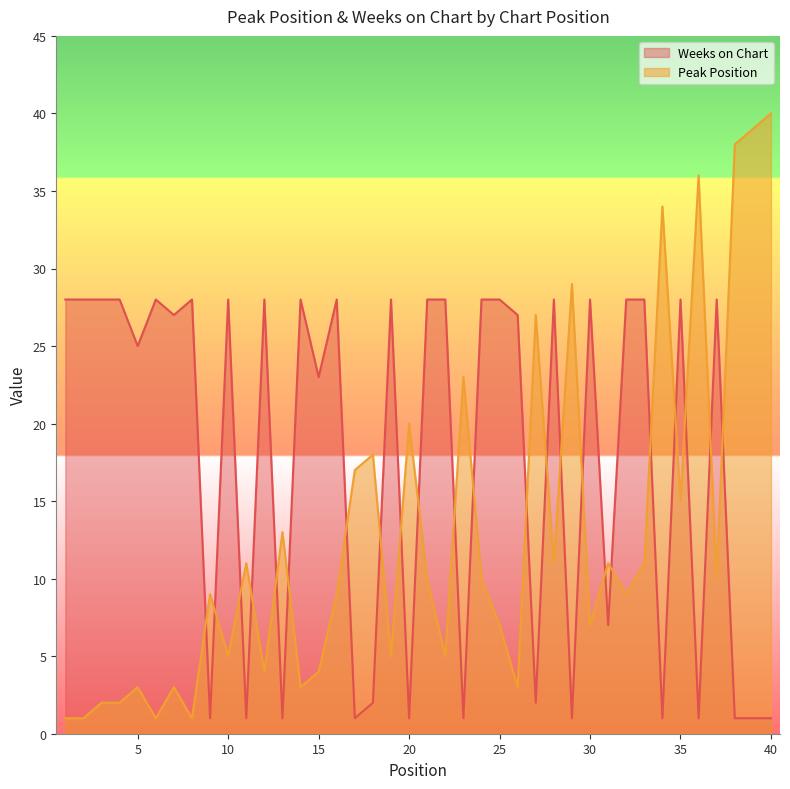

List the series in order of their overall mean, lowest first.

Peak Position, Weeks on Chart